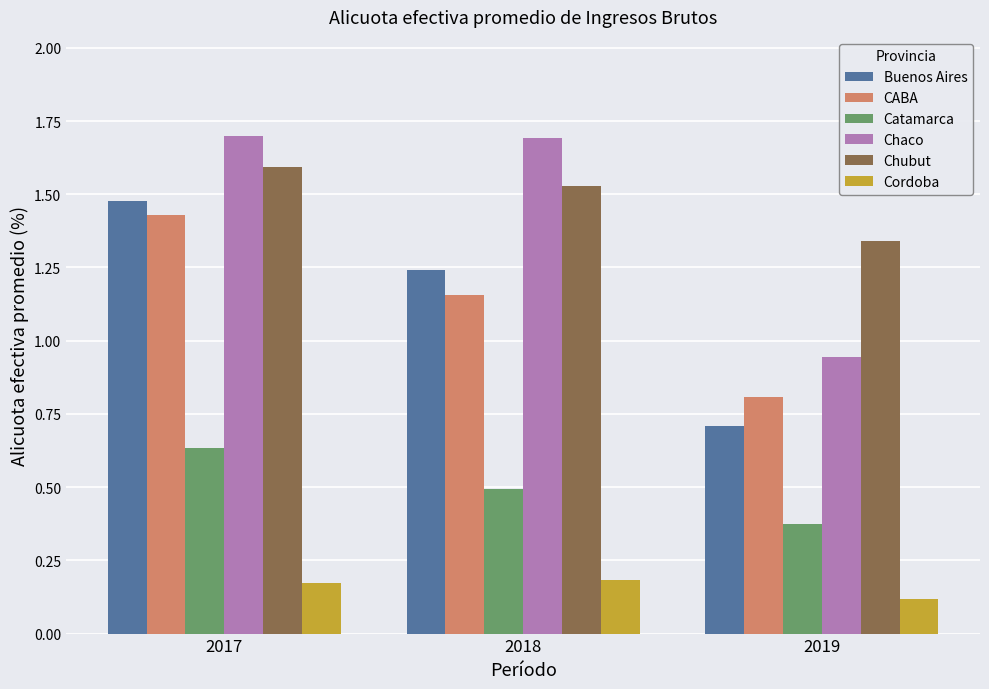

Which series changed the most between 2017 and 2019?

Buenos Aires